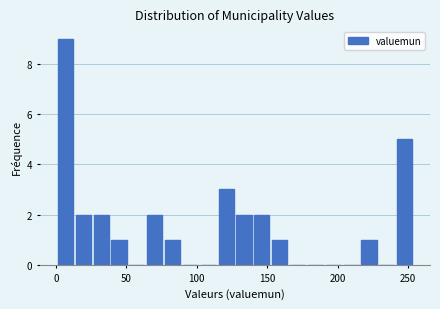

Read against the x-axis, roughly where is the centre of the tallest bar?

5